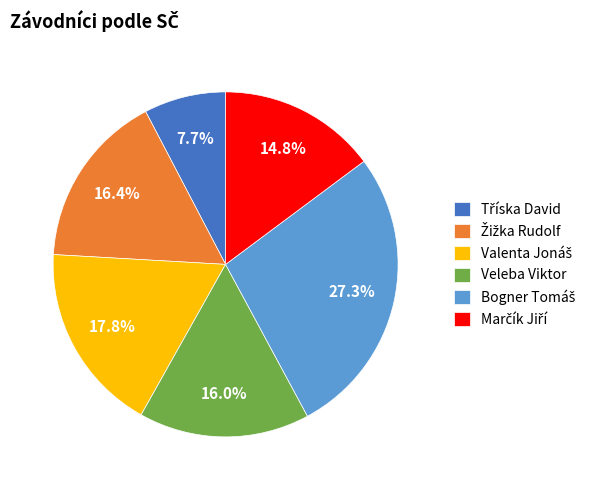

Does Veleba Viktor account for over 50% of the chart?

No